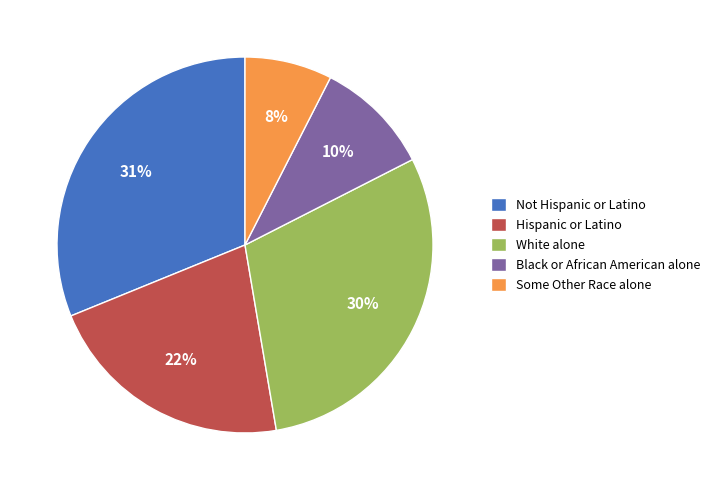

To the nearest percent, what portion does Not Hispanic or Latino represent?

31%